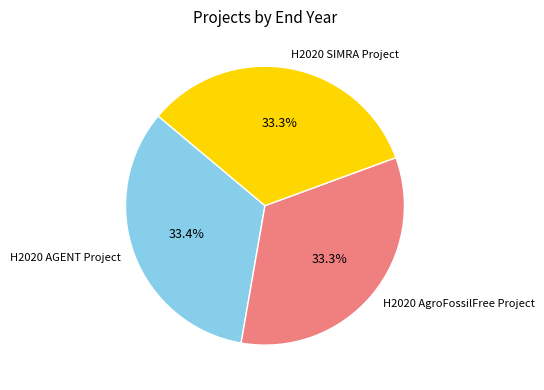

What is the ratio of the value at H2020 SIMRA Project to the value at H2020 AgroFossilFree Project?

1.0